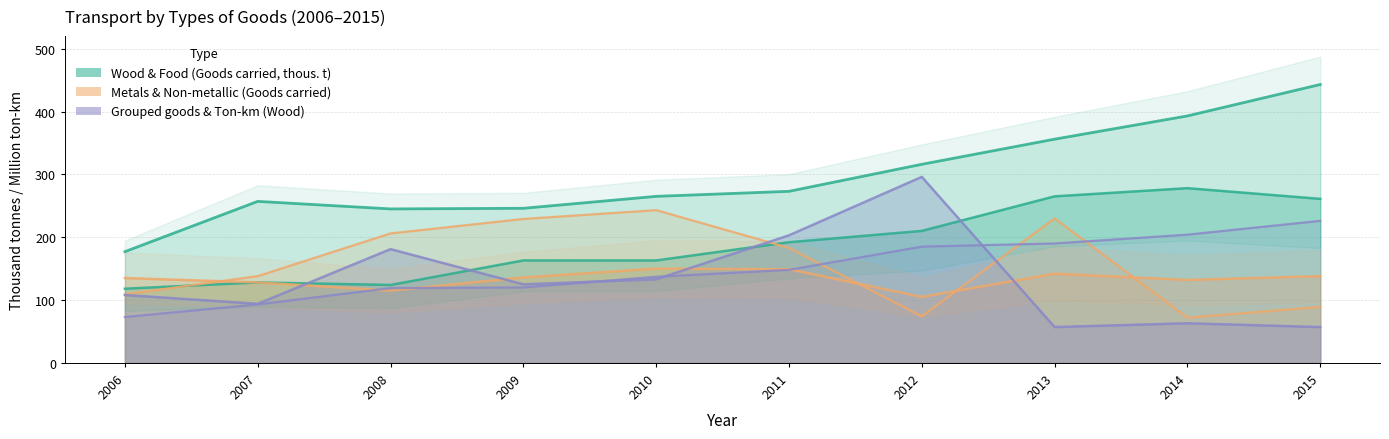

What is the spread (max minus min) of values at 2013?

299